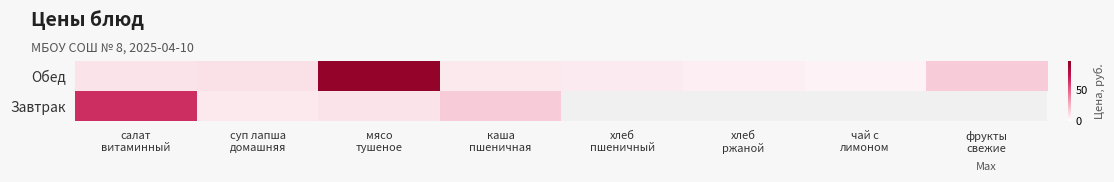

Which label corresponds to the largest value in the chart?

мясо
тушеное